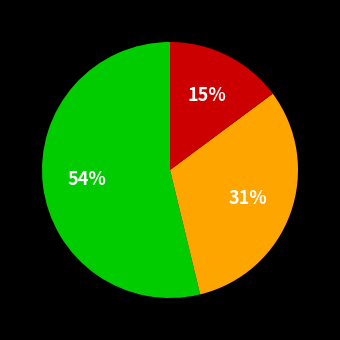

Is there a majority slice in this chart?

Yes